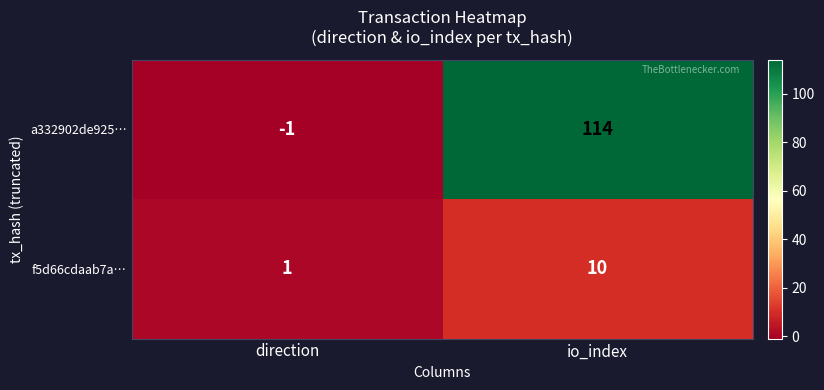

Which series changed the most between direction and io_index?

a332902de925…